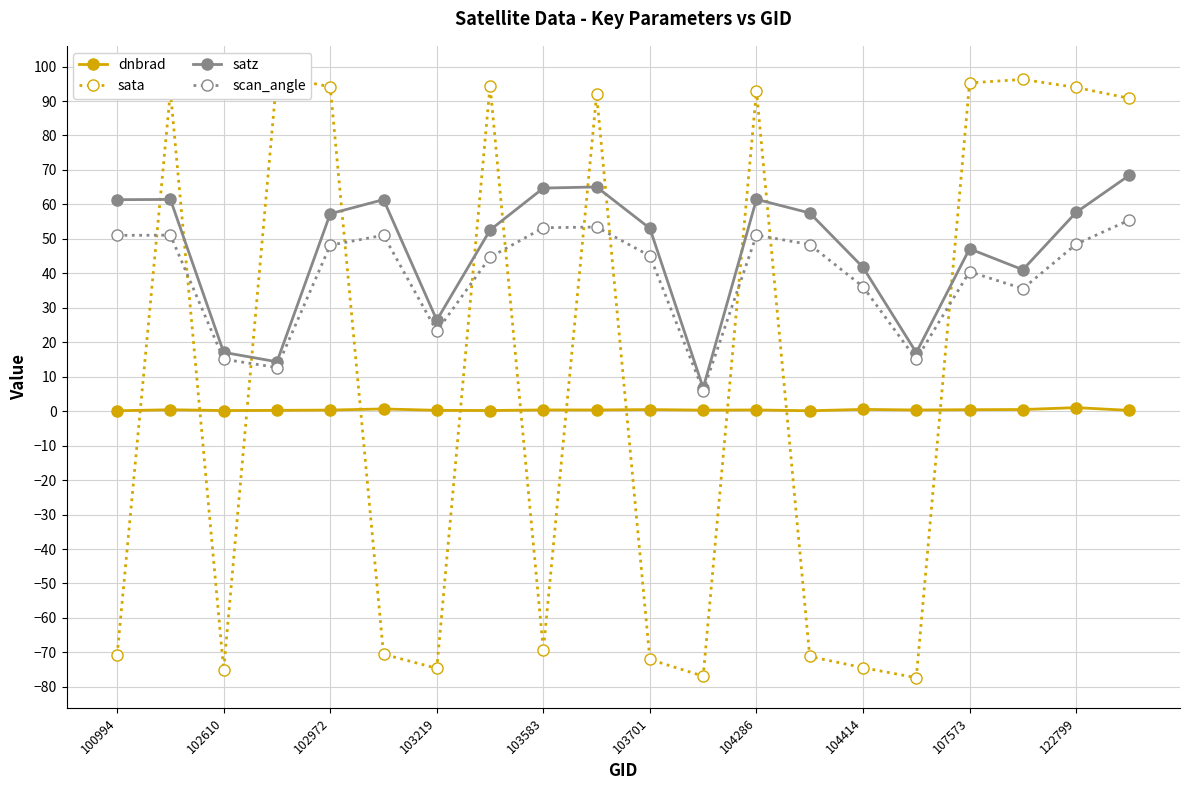

What is the value of the satz point at the 6th from the left?

61.4